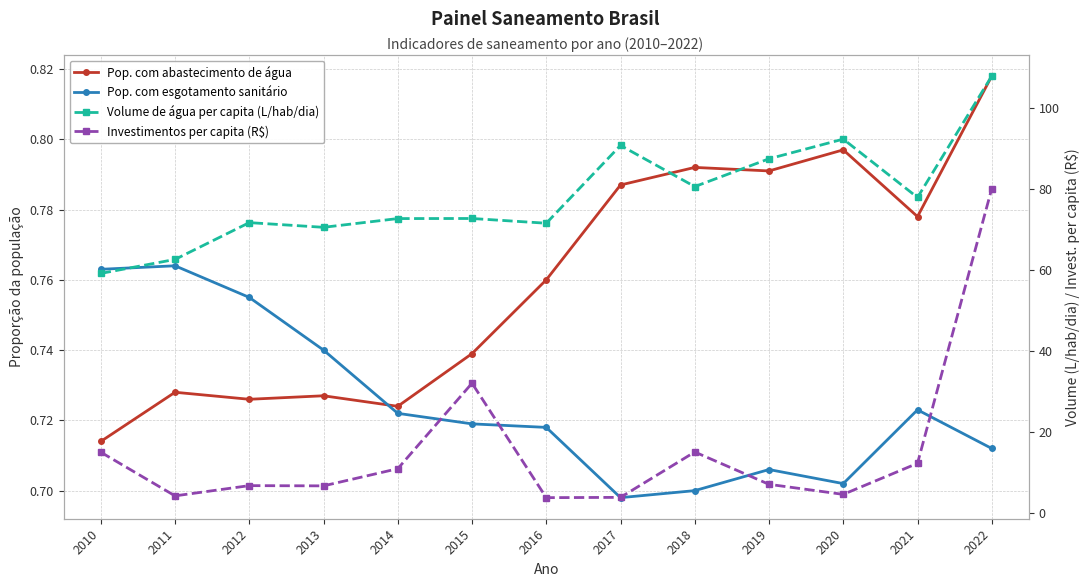

The value of Pop. com abastecimento de água at 2013 is 0.4. True or false?

False